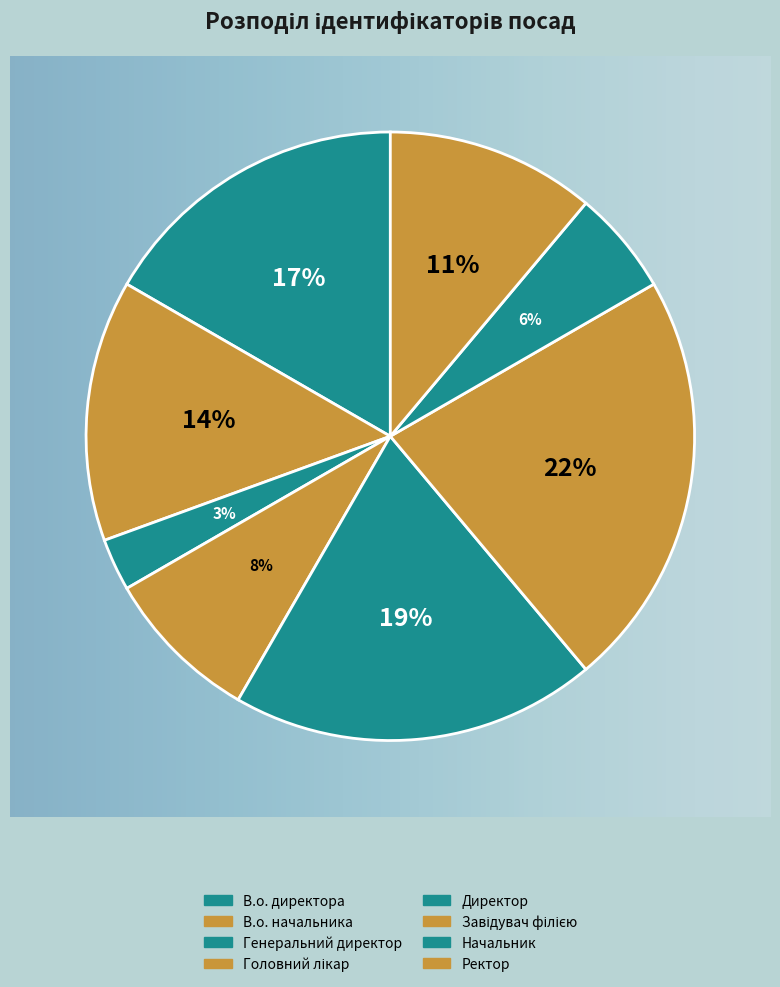

Is it true that Начальник is 6% of the pie?

True